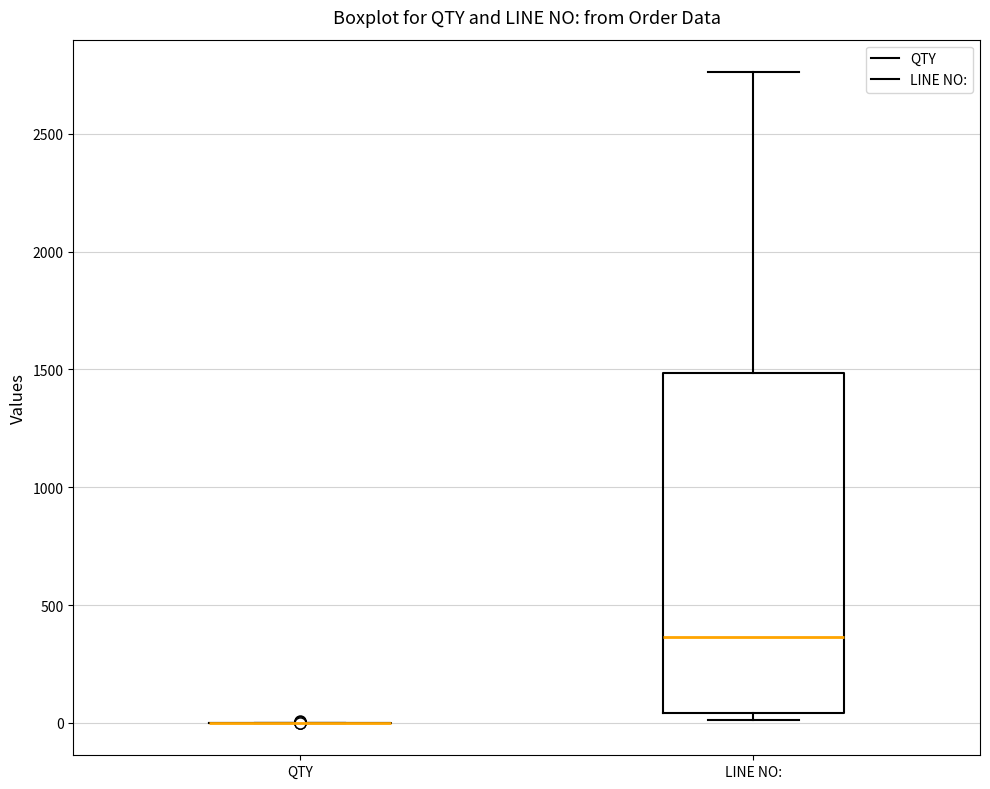

Reading left to right, transcribe this box plot: for each box, give where its median line is, the range the box spans, and where its two whiskers end, as read against the y-axis. The values are not printed on the chart, so give them approximately, as read against the axis.

QTY: box collapsed to a line at 0, whiskers 0 to 0
LINE NO:: median 350, box 50 to 1500, whiskers 0 to 2750